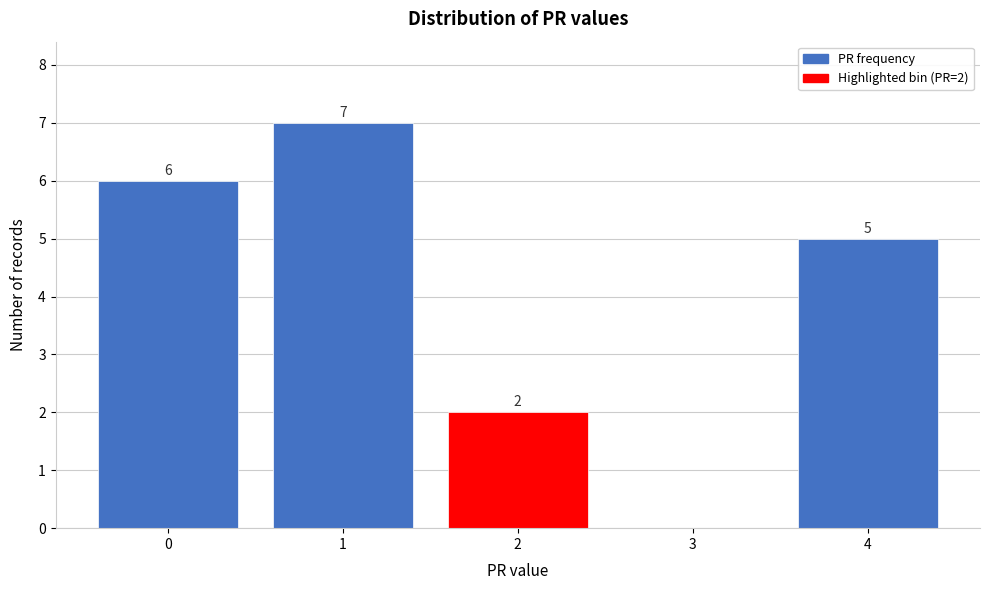

Which range on the x-axis has the tallest bar?

0.5 to 1.5